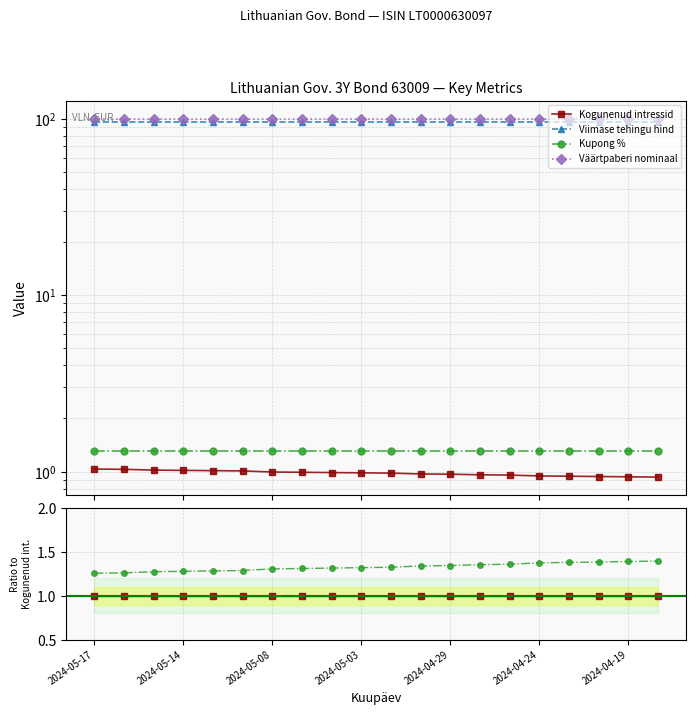

The Viimase tehingu hind series shows 172.8 at 19. True or false?

False